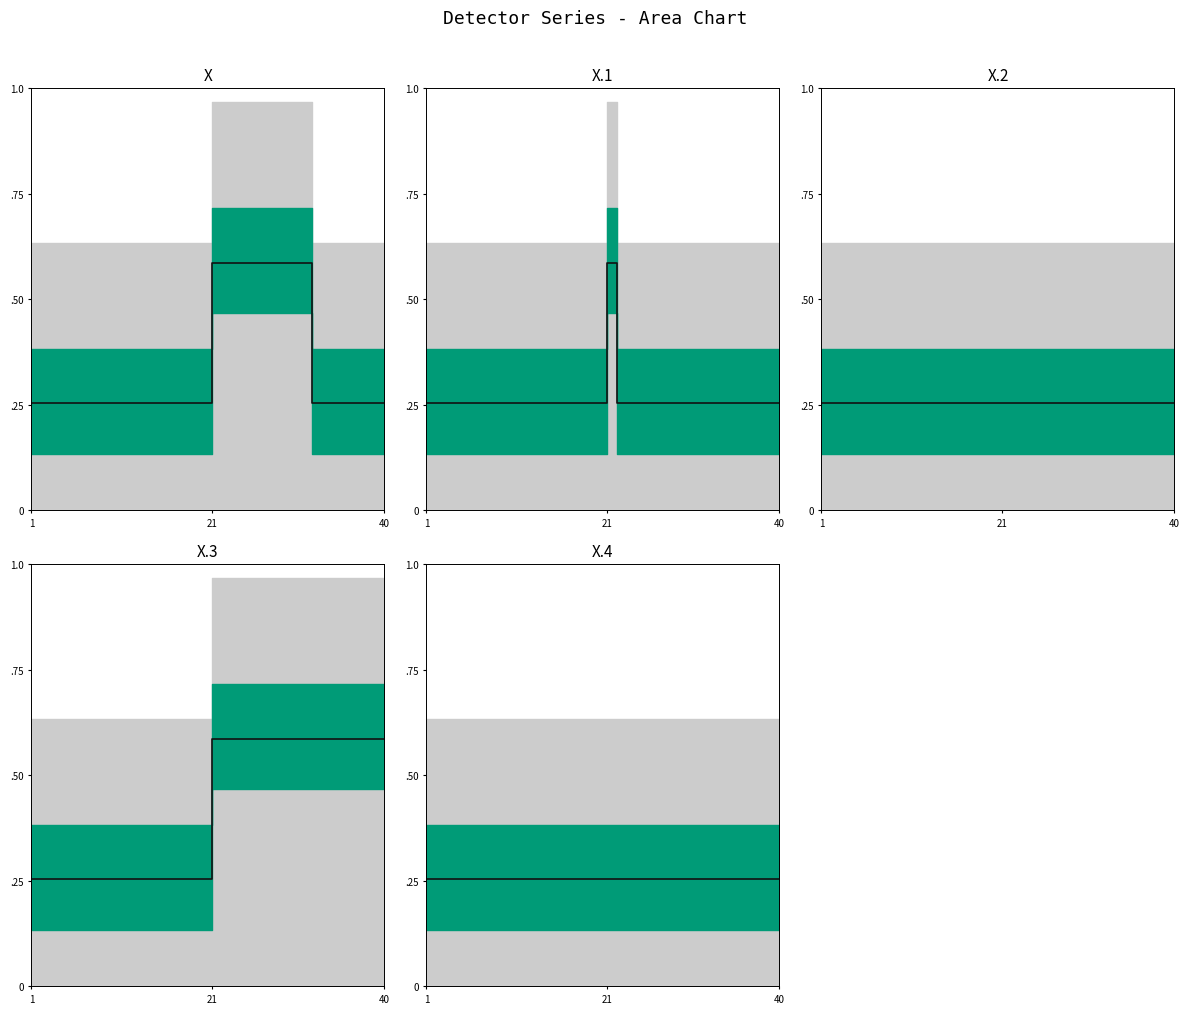

At which category does X.1 reach its first local peak?

21